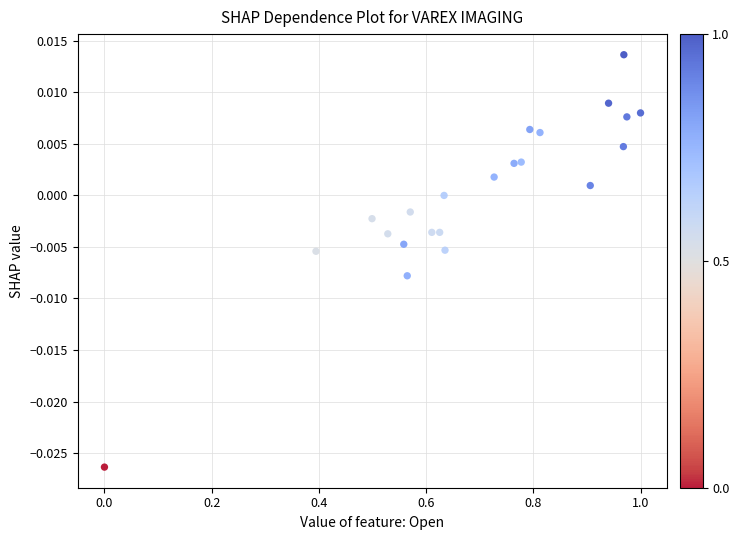

What is the range of X values (max minus min)?

1.0